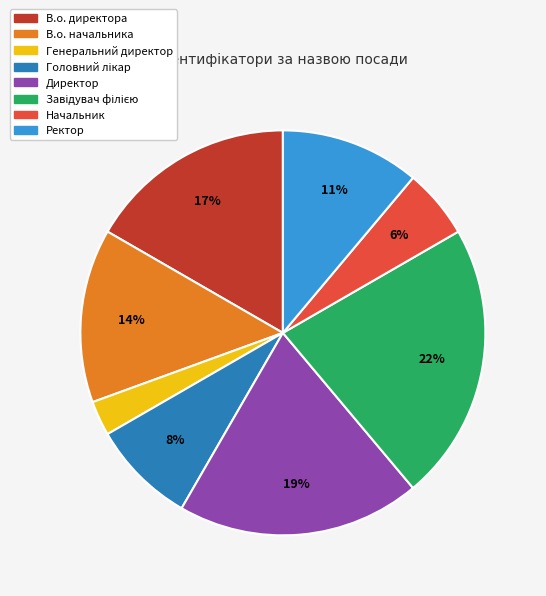

What is the smallest slice in the pie chart?

Генеральний директор